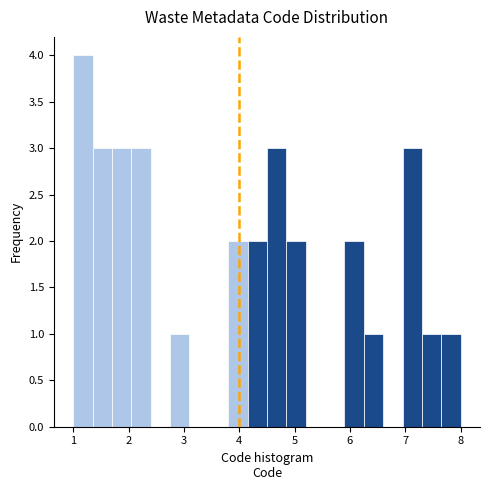

Around what value on the x-axis is the tallest bar? Give the approximate position of its centre, as read against the axis.

1.2